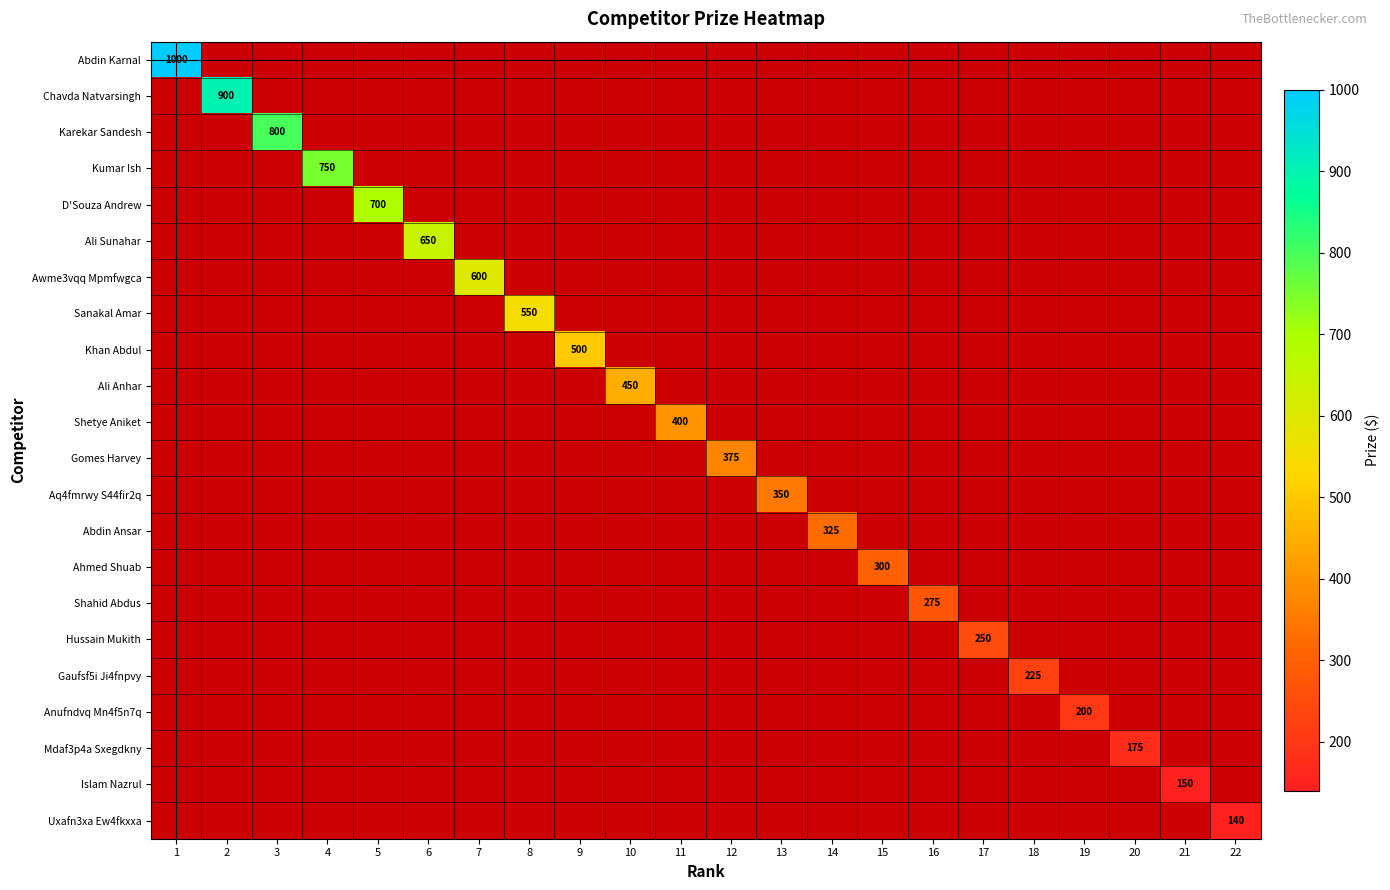

Is it true that Uxafn3xa Ew4fkxxa equals 205 at 22?

False